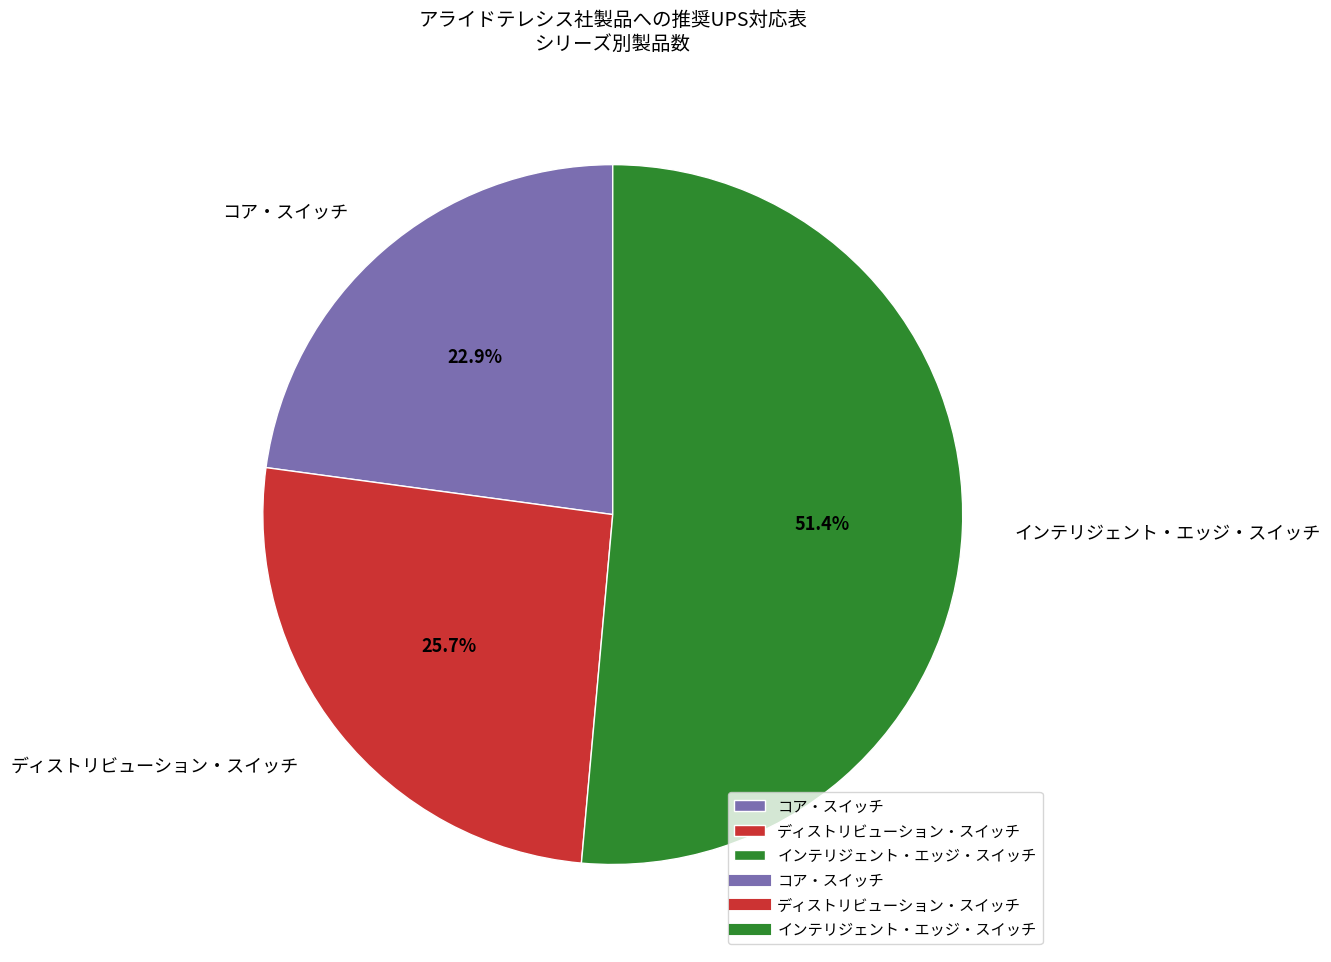

Count the number of slices in the pie.

3